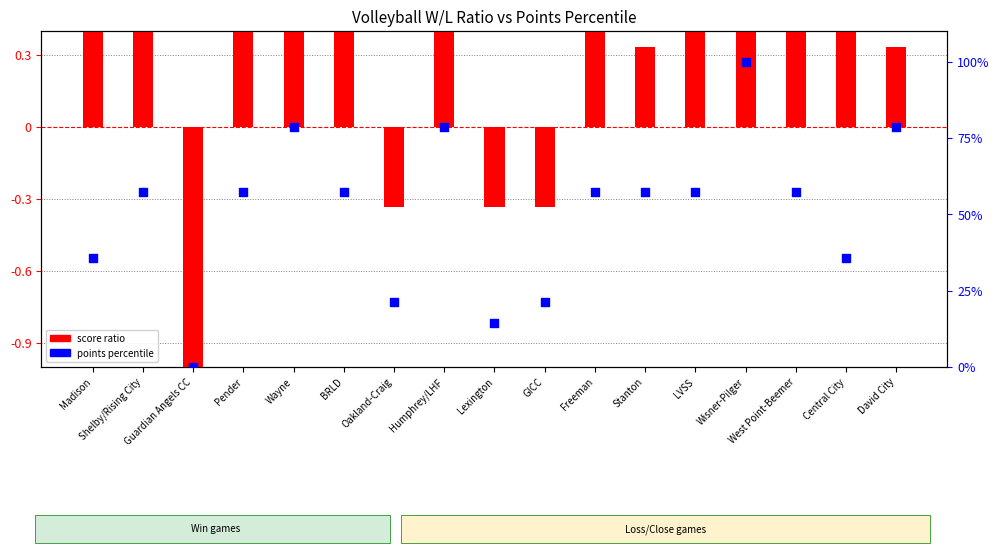

Is the value of points percentile at Stanton greater than the value of score ratio at Lexington?

Yes